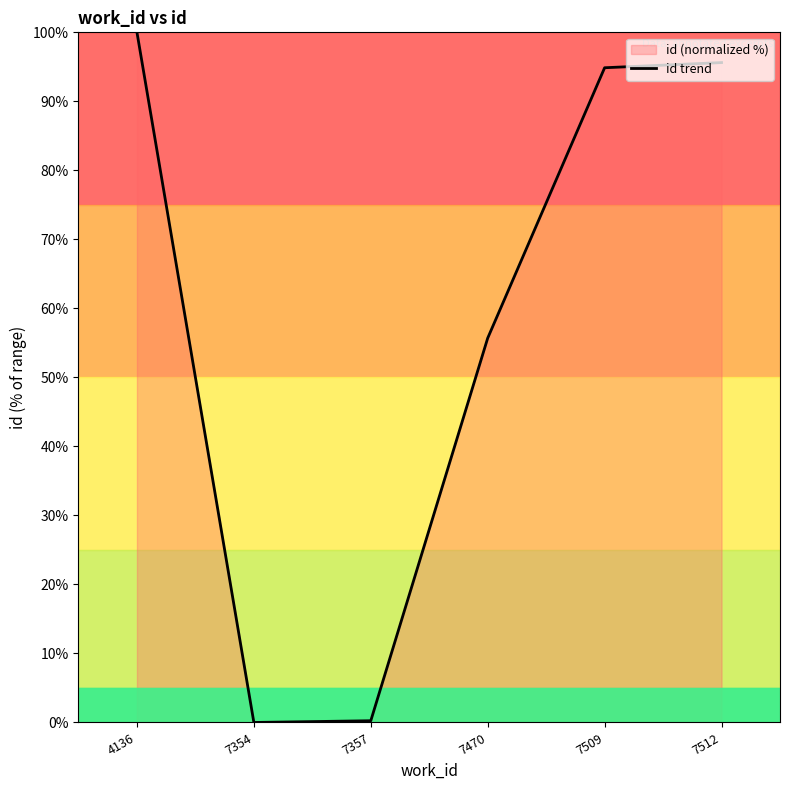

How many interior local valleys (lower than both neighbors) does the data have?

1